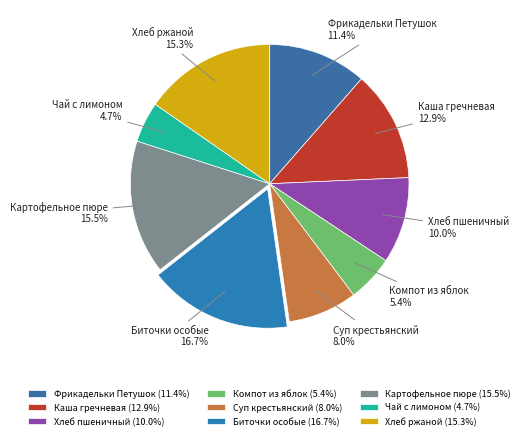

To the nearest percent, what portion does Каша гречневая represent?

13%